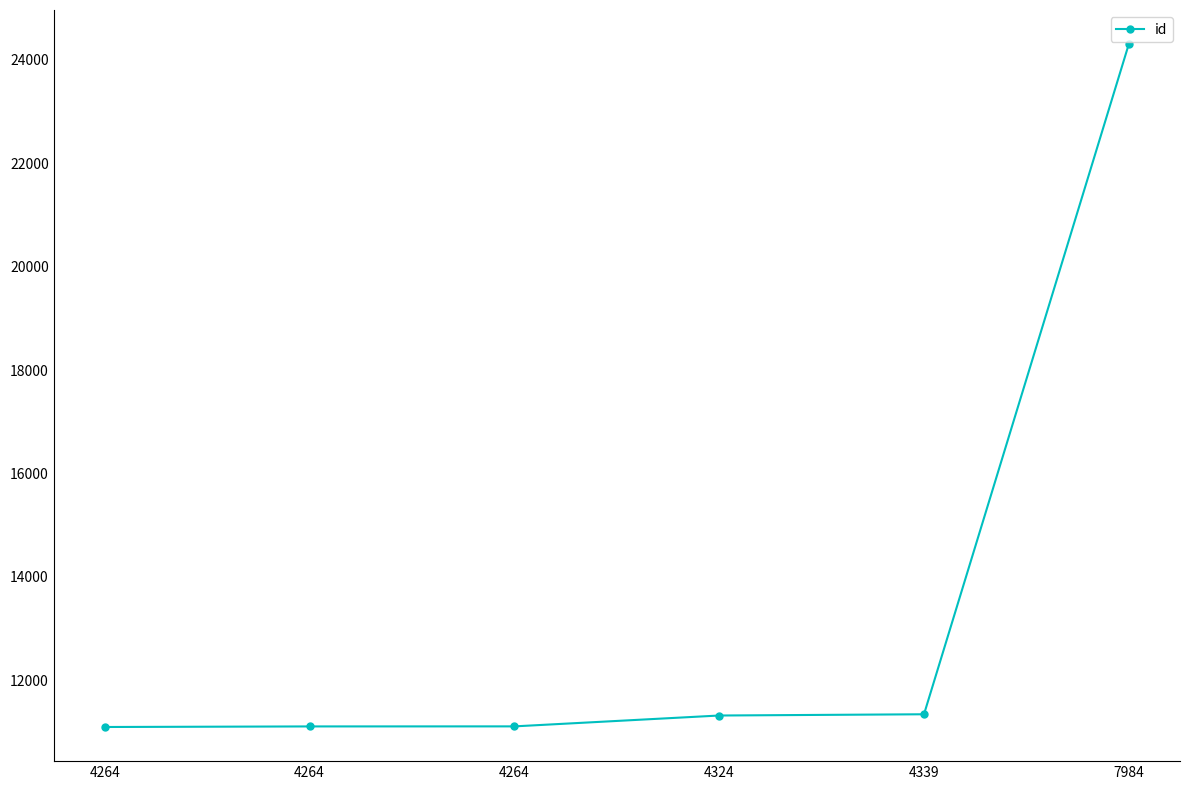

True or false: the data shows 11111 at 4264.

True